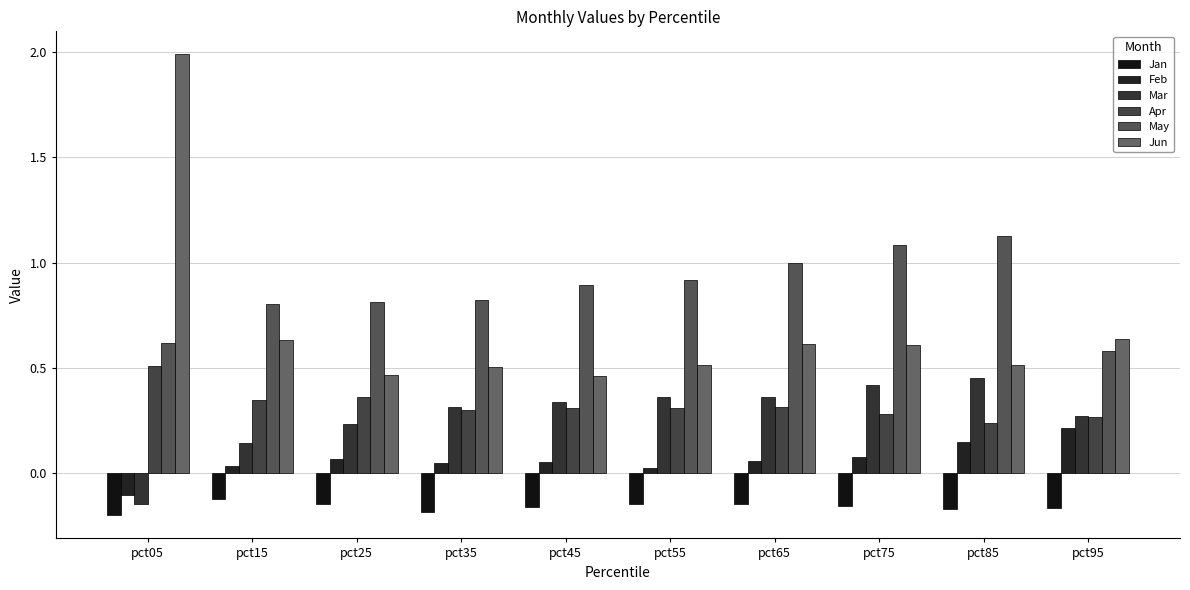

List the labels in order of Apr value, largest first.

pct05, pct25, pct15, pct65, pct55, pct45, pct35, pct75, pct95, pct85